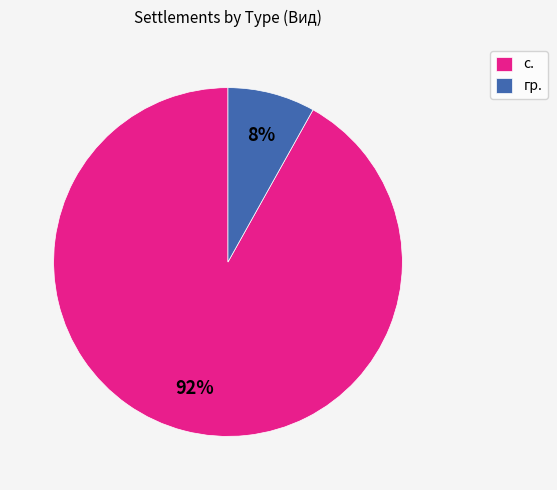

Is с. the majority of the pie?

Yes